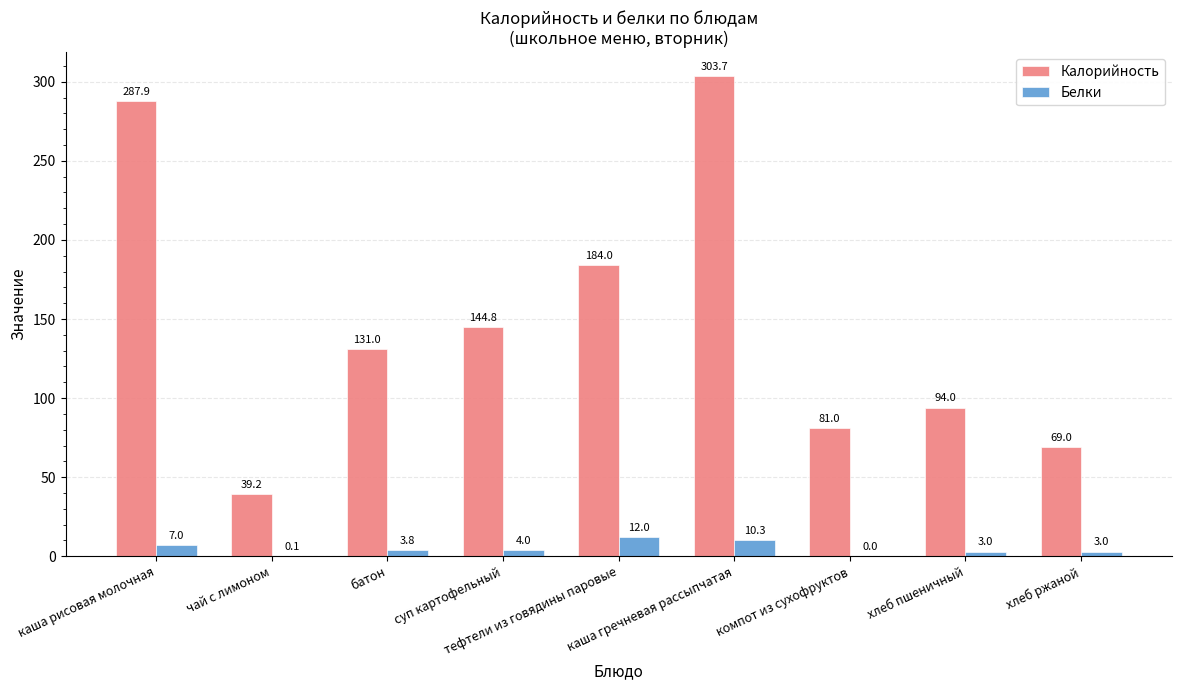

What is the approximate value of Калорийность at батон?

131.0